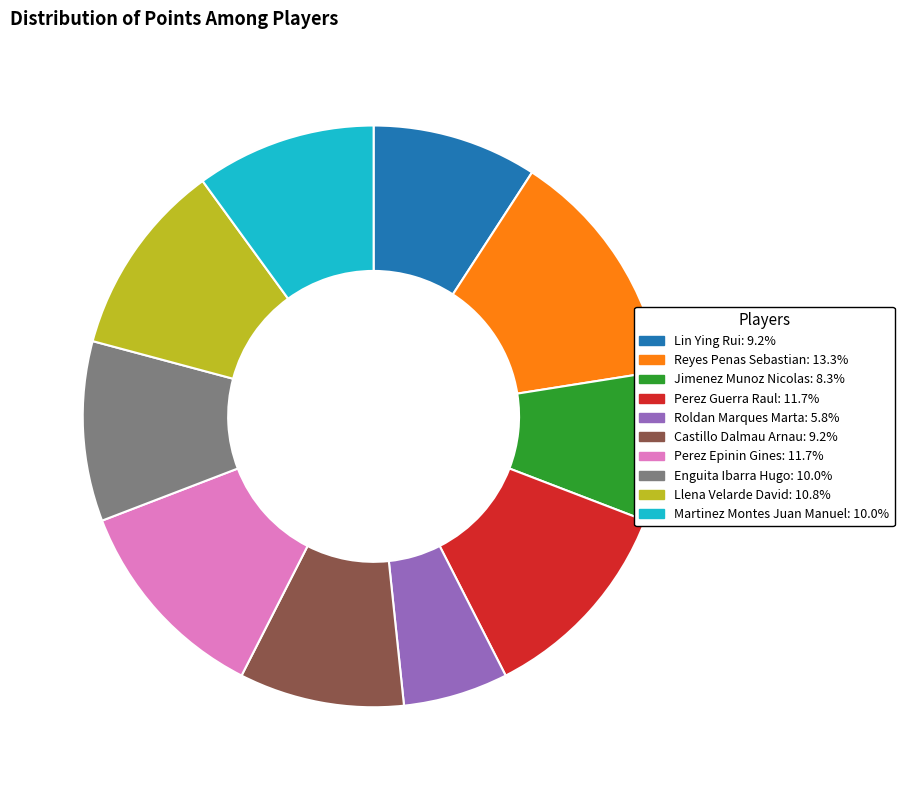

Is there any slice that represents more than half of the pie?

No